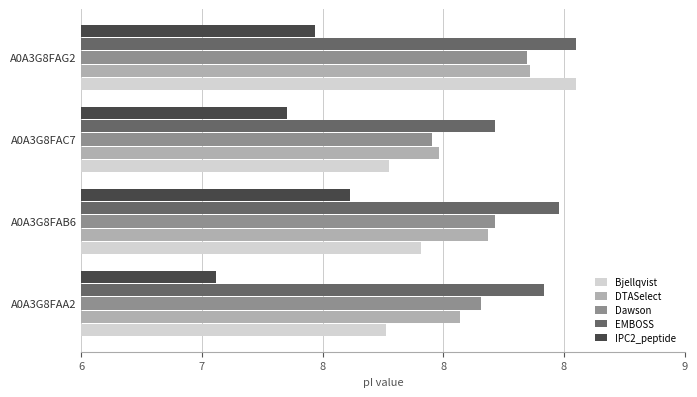

Which series has the largest range (max minus min)?

Bjellqvist